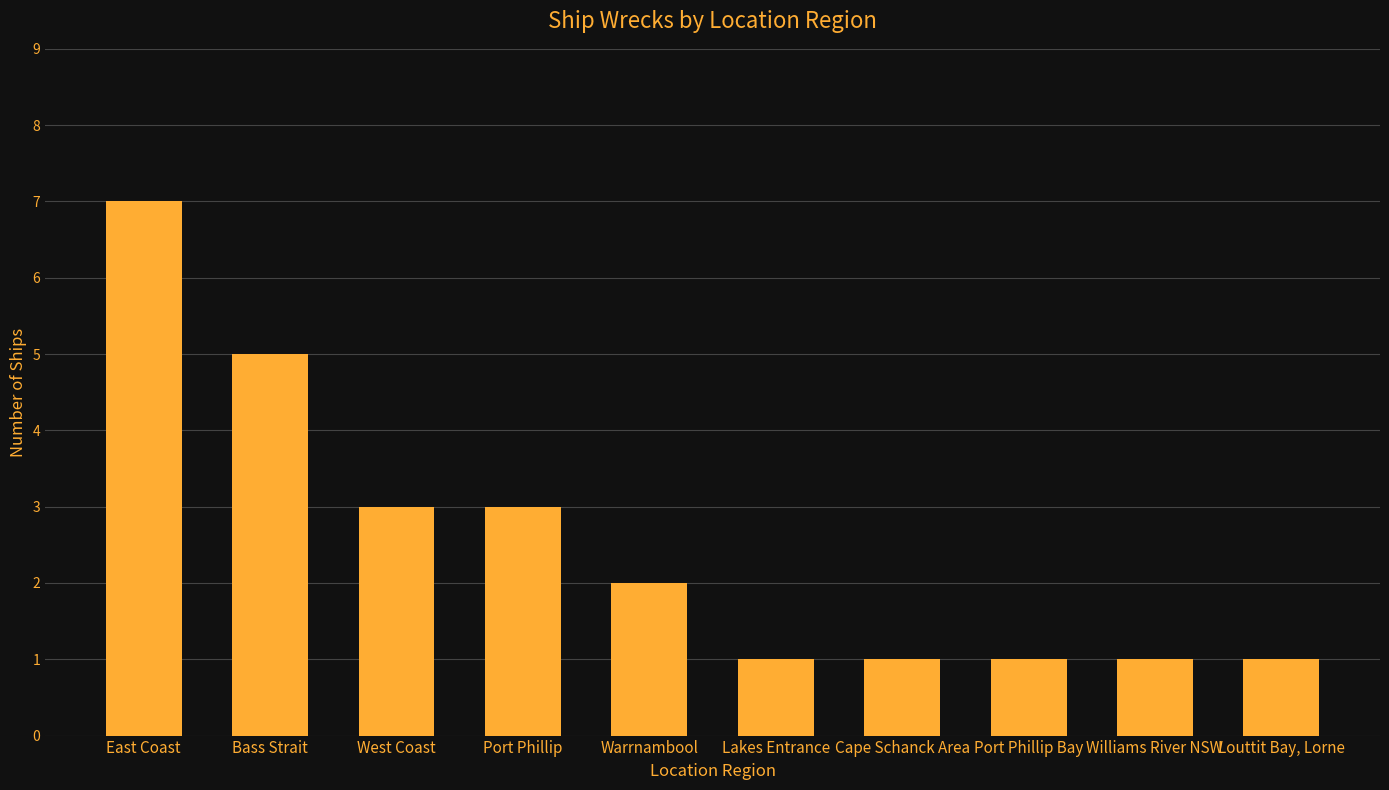

At which label does the data first exceed 2?

East Coast